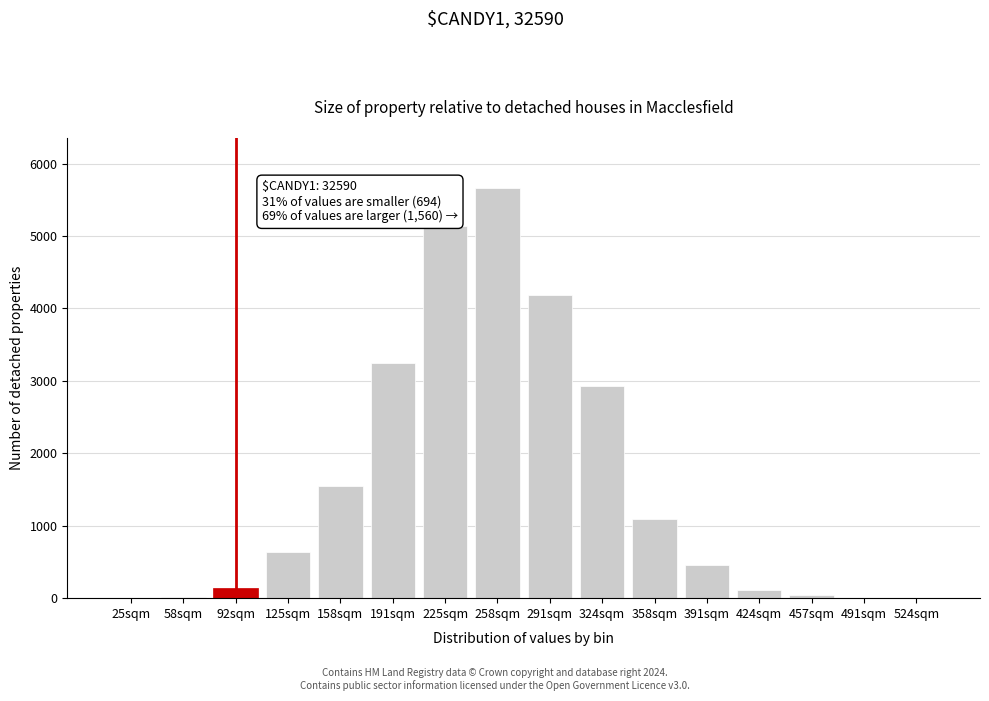

Approximately how many times larger is the value at 324sqm compared to 391sqm?

6.4